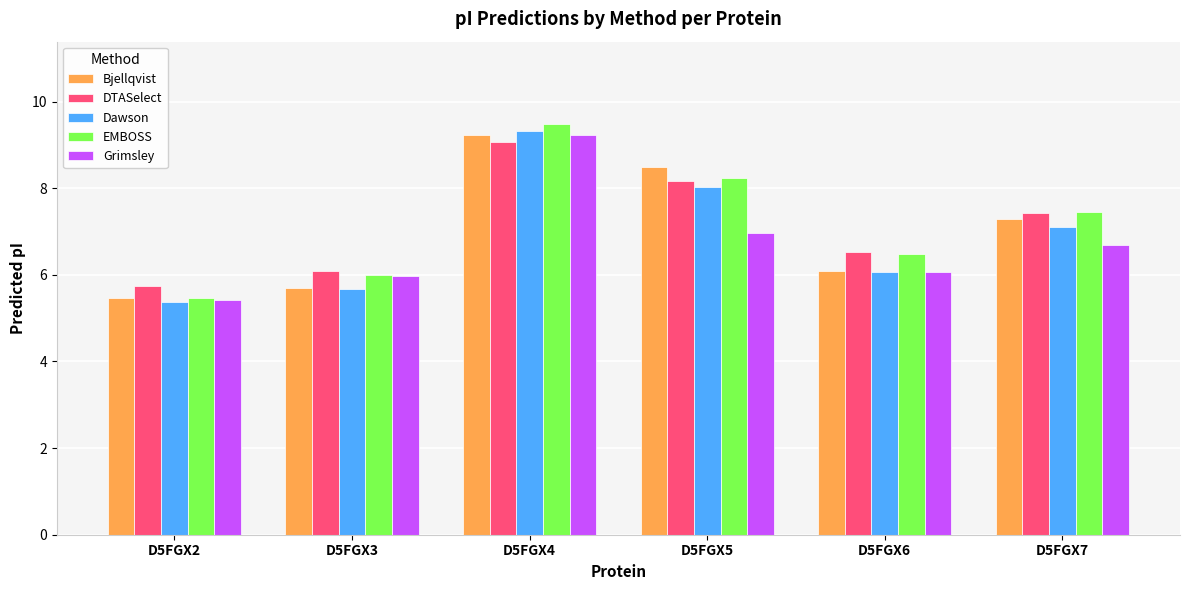

At which label is Bjellqvist closest to 7?

D5FGX7